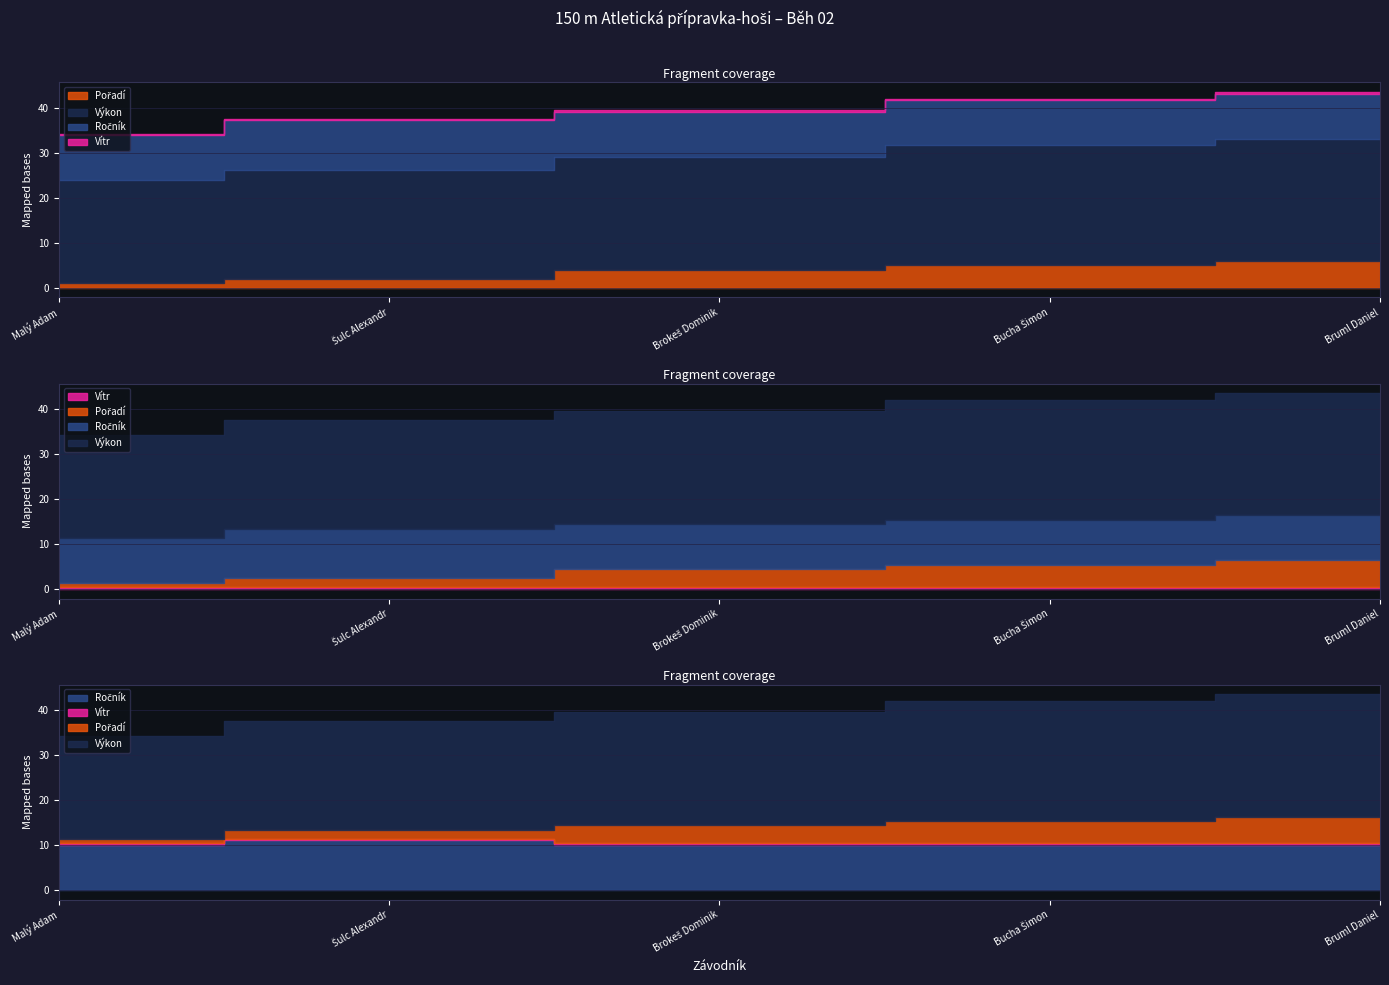

Reading left to right, list all the values displayed in this chart.

Pořadí: 1.0	2.0	4.0	5.0	6.0
Výkon: 23.0	24.3	25.2	26.6	27.2
Ročník: 10.0	11.0	10.0	10.0	10.0
Vítr: 0.3	0.3	0.3	0.3	0.3